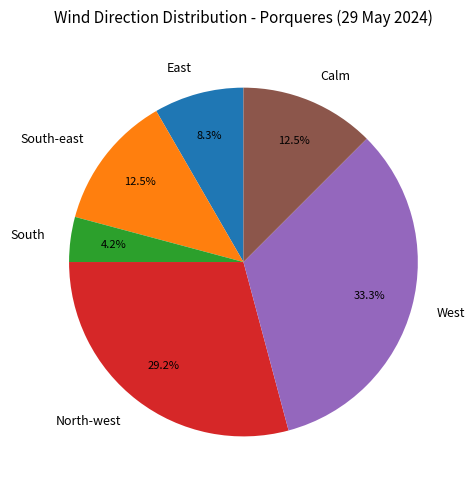

Count the number of slices in the pie.

6